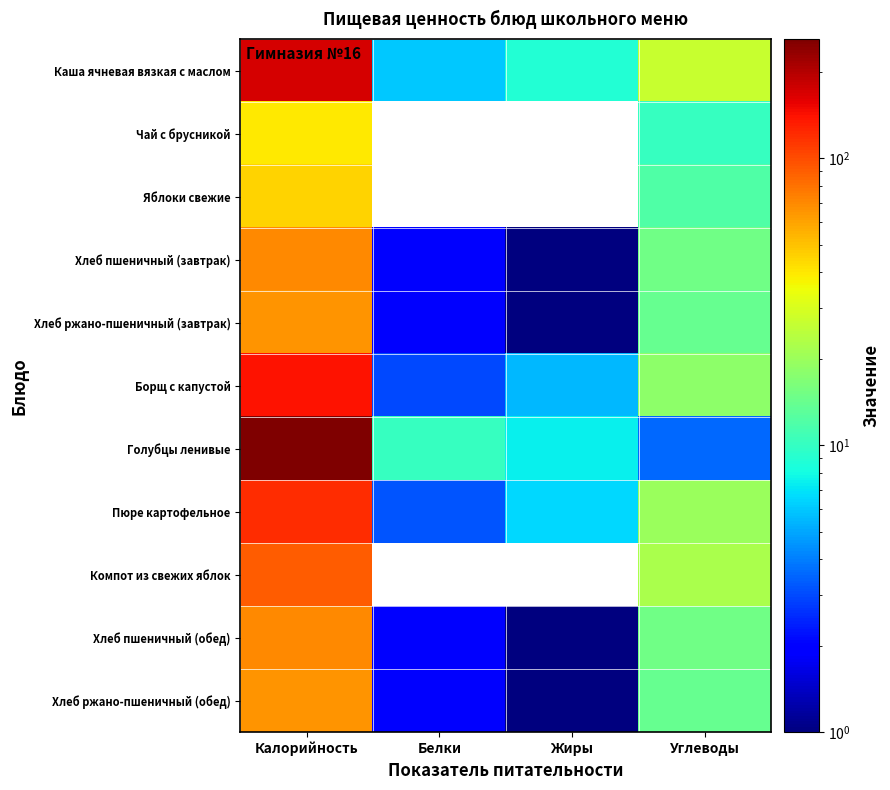

Reading left to right, extract all data points from this chart.

Каша ячневая вязкая с маслом: Калорийность=170.0	Белки=6.0	Жиры=8.8	Углеводы=27.0
Чай с брусникой: Калорийность=40.0	Белки=0.0	Жиры=0.0	Углеводы=10.0
Яблоки свежие: Калорийность=45.0	Белки=0.0	Жиры=0.0	Углеводы=12.0
Хлеб пшеничный (завтрак): Калорийность=70.0	Белки=2.0	Жиры=1.0	Углеводы=15.0
Хлеб ржано-пшеничный (завтрак): Калорийность=65.0	Белки=2.0	Жиры=1.0	Углеводы=14.0
Борщ с капустой: Калорийность=140.0	Белки=3.0	Жиры=5.5	Углеводы=18.0
Голубцы ленивые: Калорийность=260.0	Белки=10.1	Жиры=7.5	Углеводы=3.6
Пюре картофельное: Калорийность=120.0	Белки=3.2	Жиры=6.6	Углеводы=20.0
Компот из свежих яблок: Калорийность=90.0	Белки=0.0	Жиры=0.0	Углеводы=22.0
Хлеб пшеничный (обед): Калорийность=70.0	Белки=2.0	Жиры=1.0	Углеводы=15.0
Хлеб ржано-пшеничный (обед): Калорийность=65.0	Белки=2.0	Жиры=1.0	Углеводы=14.0